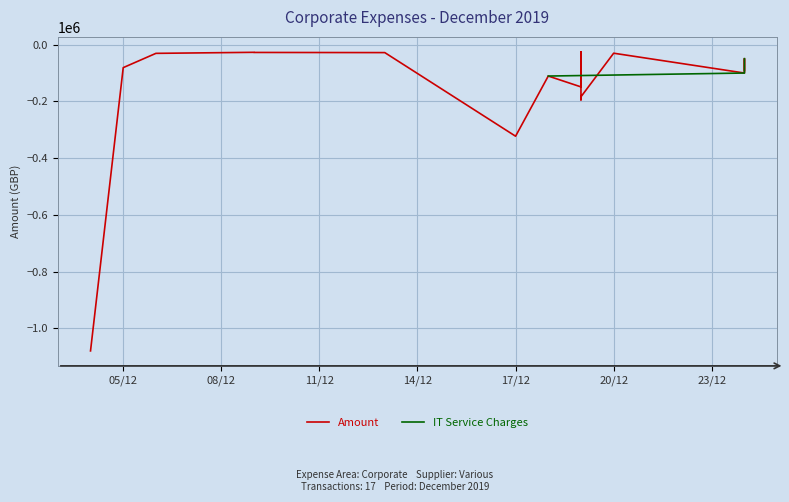

Does the chart display data point markers on the line(s)?

No